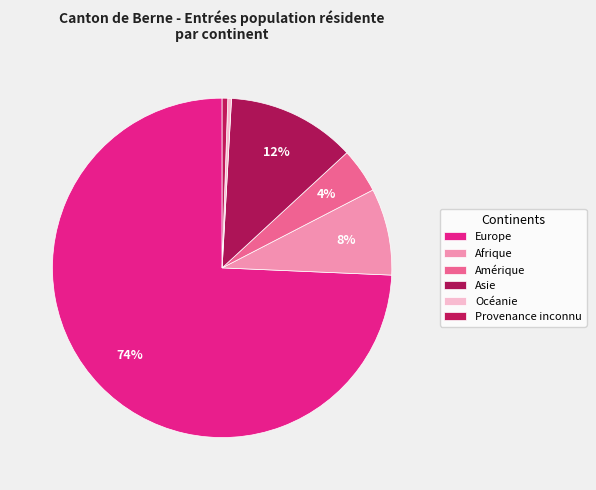

Count the number of slices in the pie.

6